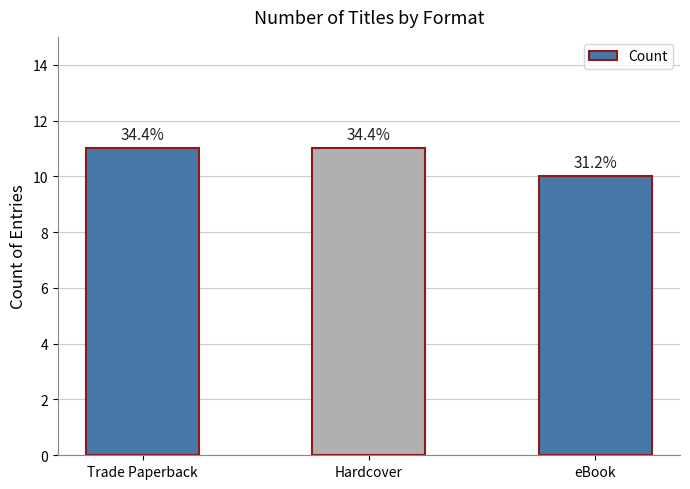

How many bars are there in total?

3